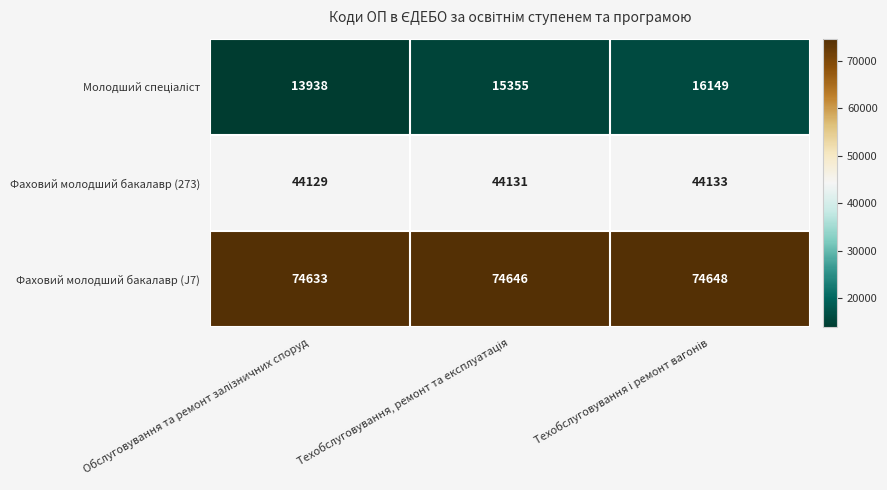

What is the smallest value displayed?

13938